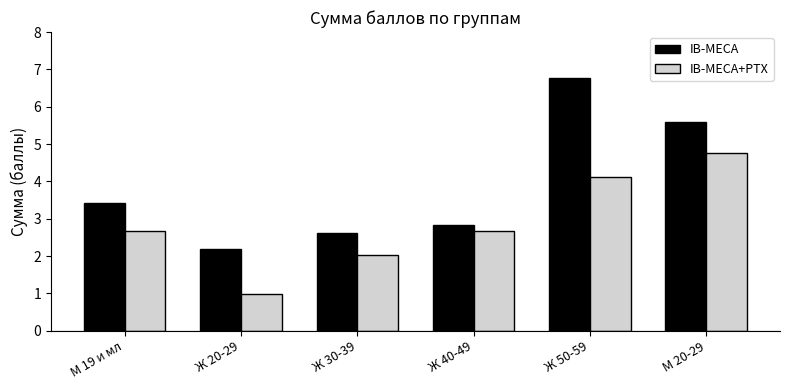

What is the difference between the IB-MECA+PTX values at М 20-29 and Ж 30-39?

2.7